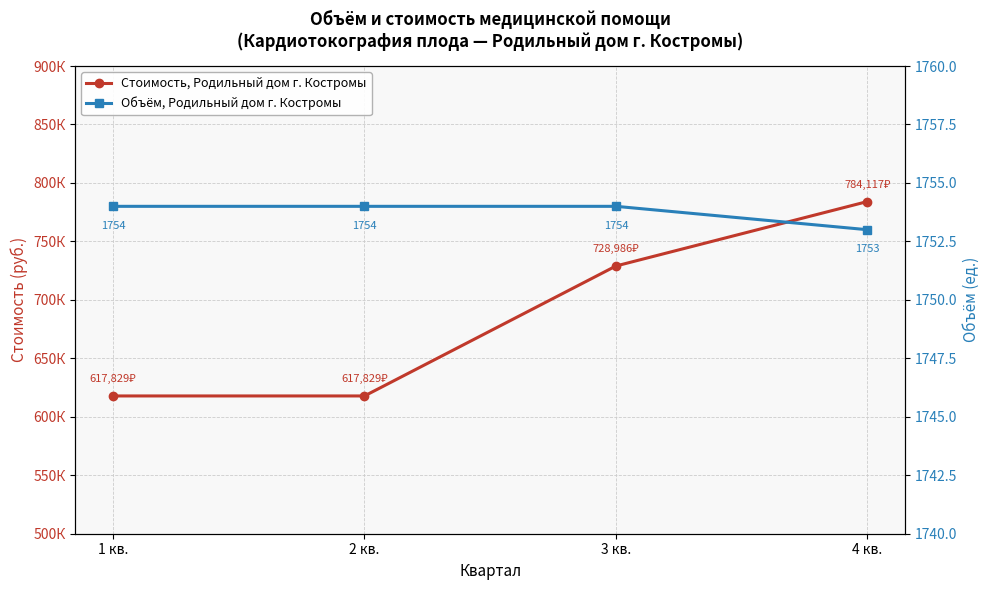

At which category is the sum across all series the highest?

4 кв.